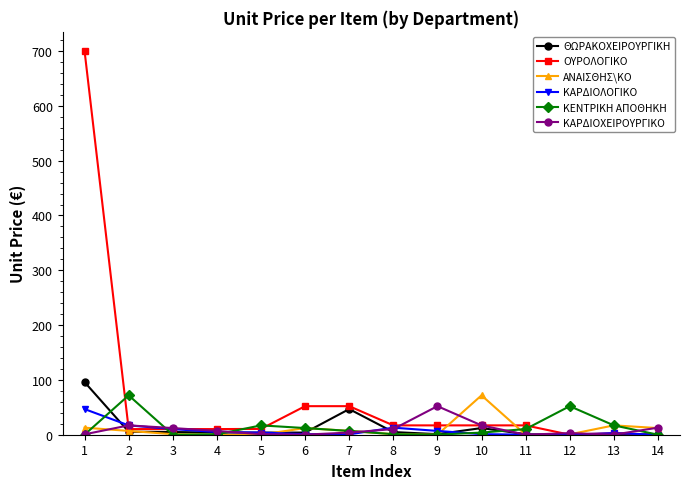

What is the sum of all ΚΕΝΤΡΙΚΗ ΑΠΟΘΗΚΗ values?

193.4